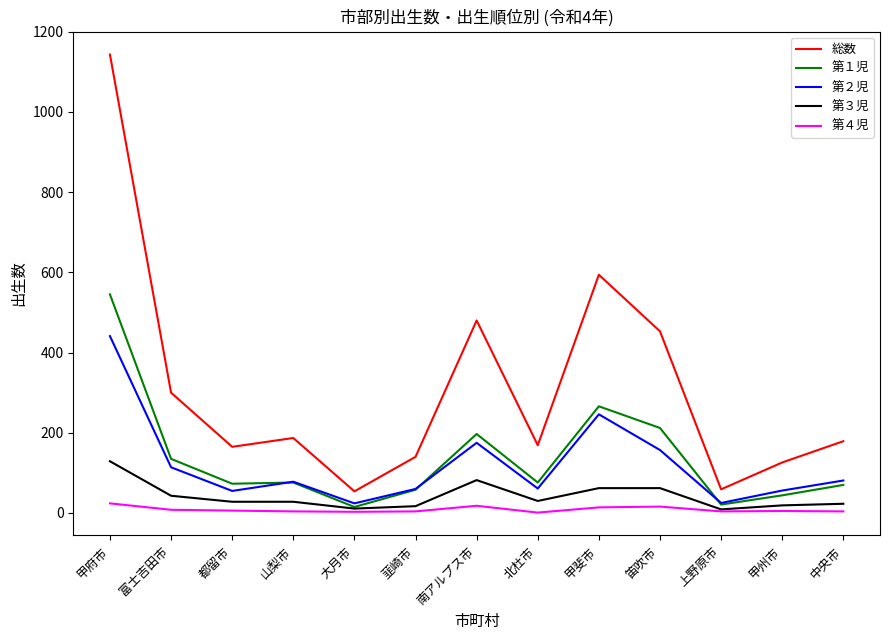

At which category is the sum across all series the highest?

甲府市